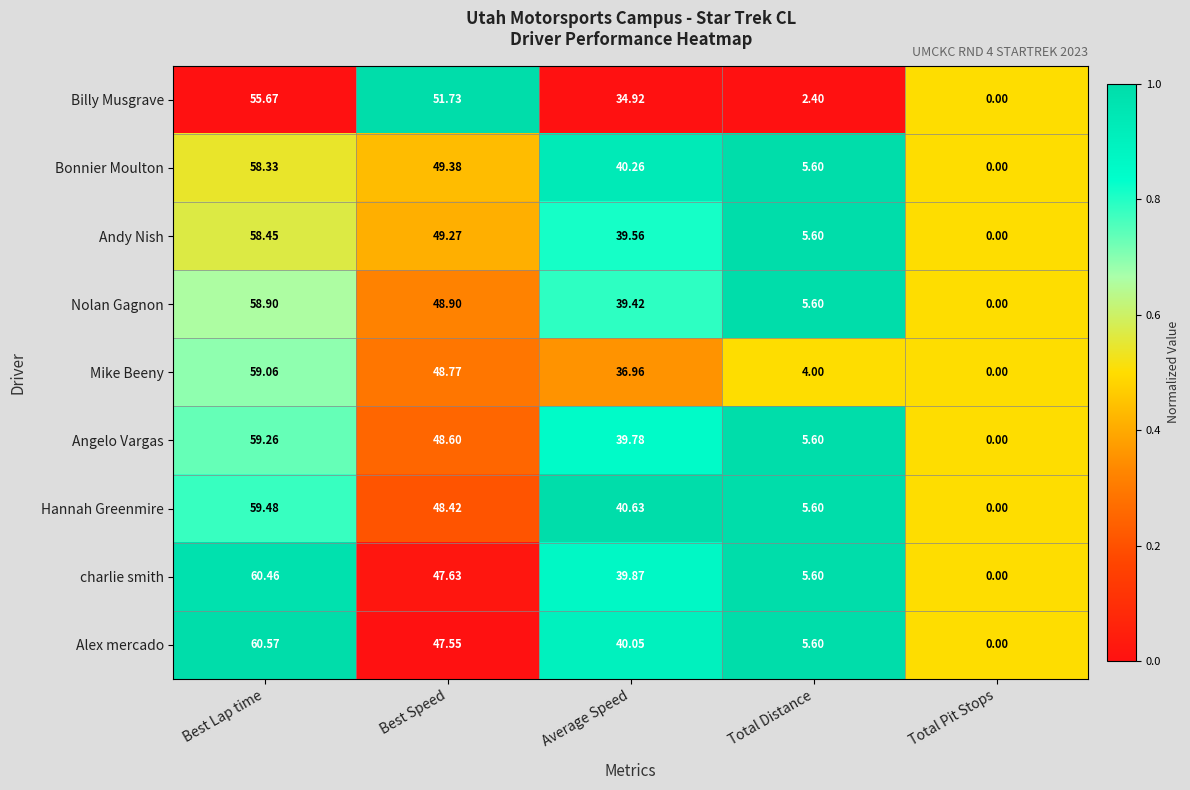

Rank the series at Best Speed from highest to lowest value.

Billy Musgrave, Bonnier Moulton, Andy Nish, Nolan Gagnon, Mike Beeny, Angelo Vargas, Hannah Greenmire, charlie smith, Alex mercado